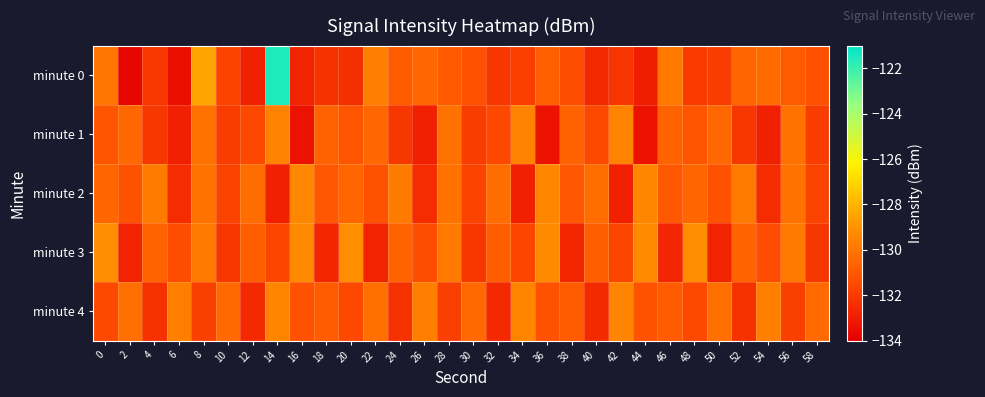

Reading right to left, extract all data points from this chart.

minute 0: 58=-131.3	56=-130.9	54=-130.4	52=-130.5	50=-131.9	48=-132.0	46=-129.9	44=-133.0	42=-132.2	40=-132.6	38=-131.3	36=-130.8	34=-131.9	32=-132.1	30=-131.2	28=-130.9	26=-130.5	24=-130.9	22=-129.6	20=-132.3	18=-132.3	16=-132.8	14=-121.5	12=-132.9	10=-131.7	8=-128.4	6=-133.4	4=-132.1	2=-133.8	0=-130.0
minute 1: 58=-131.9	56=-130.1	54=-132.9	52=-132.1	50=-130.5	48=-131.1	46=-130.7	44=-133.3	42=-129.6	40=-131.5	38=-130.7	36=-133.3	34=-129.6	32=-131.5	30=-131.9	28=-130.1	26=-132.9	24=-132.1	22=-130.5	20=-131.1	18=-130.7	16=-133.3	14=-129.6	12=-131.5	10=-131.9	8=-130.1	6=-132.9	4=-132.1	2=-130.5	0=-131.1
minute 2: 58=-131.7	56=-130.1	54=-132.5	52=-129.8	50=-131.2	48=-130.5	46=-131.0	44=-129.4	42=-132.9	40=-130.3	38=-131.0	36=-129.4	34=-132.9	32=-130.3	30=-131.7	28=-130.1	26=-132.5	24=-129.8	22=-131.2	20=-130.5	18=-131.0	16=-129.4	14=-132.9	12=-130.3	10=-131.7	8=-130.1	6=-132.5	4=-129.8	2=-131.2	0=-130.5
minute 3: 58=-132.1	56=-129.9	54=-131.4	52=-130.6	50=-132.8	48=-129.2	46=-132.7	44=-129.3	42=-131.6	40=-130.8	38=-132.7	36=-129.3	34=-131.6	32=-130.8	30=-132.1	28=-129.9	26=-131.4	24=-130.6	22=-132.8	20=-129.2	18=-132.7	16=-129.3	14=-131.6	12=-130.8	10=-132.1	8=-129.9	6=-131.4	4=-130.6	2=-132.8	0=-129.2
minute 4: 58=-130.4	56=-131.8	54=-129.7	52=-132.3	50=-130.2	48=-131.5	46=-130.9	44=-131.2	42=-129.5	40=-132.6	38=-130.9	36=-131.2	34=-129.5	32=-132.6	30=-130.4	28=-131.8	26=-129.7	24=-132.3	22=-130.2	20=-131.5	18=-130.9	16=-131.2	14=-129.5	12=-132.6	10=-130.4	8=-131.8	6=-129.7	4=-132.3	2=-130.2	0=-131.5